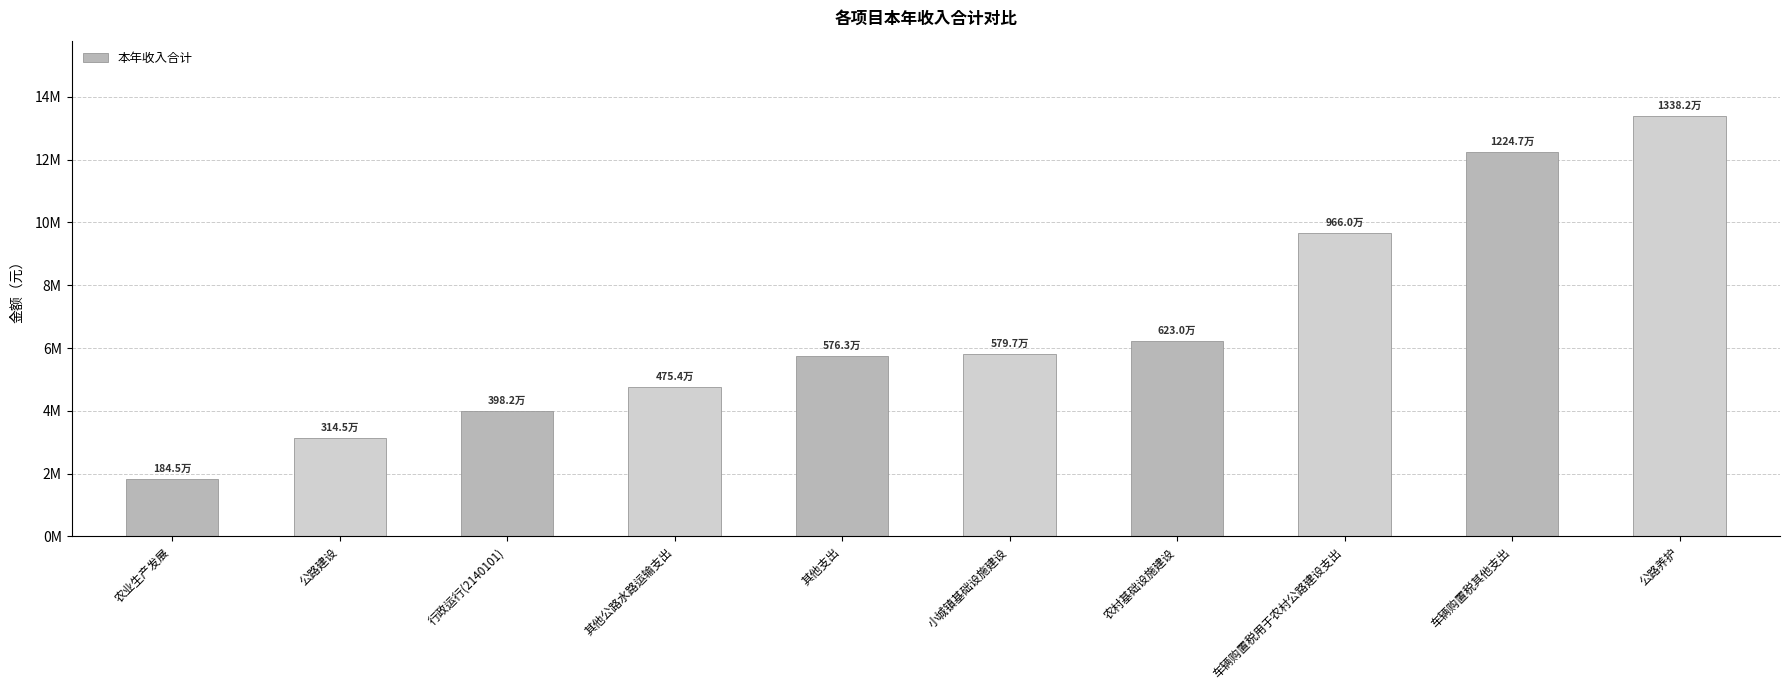

Are the bars horizontal?

No